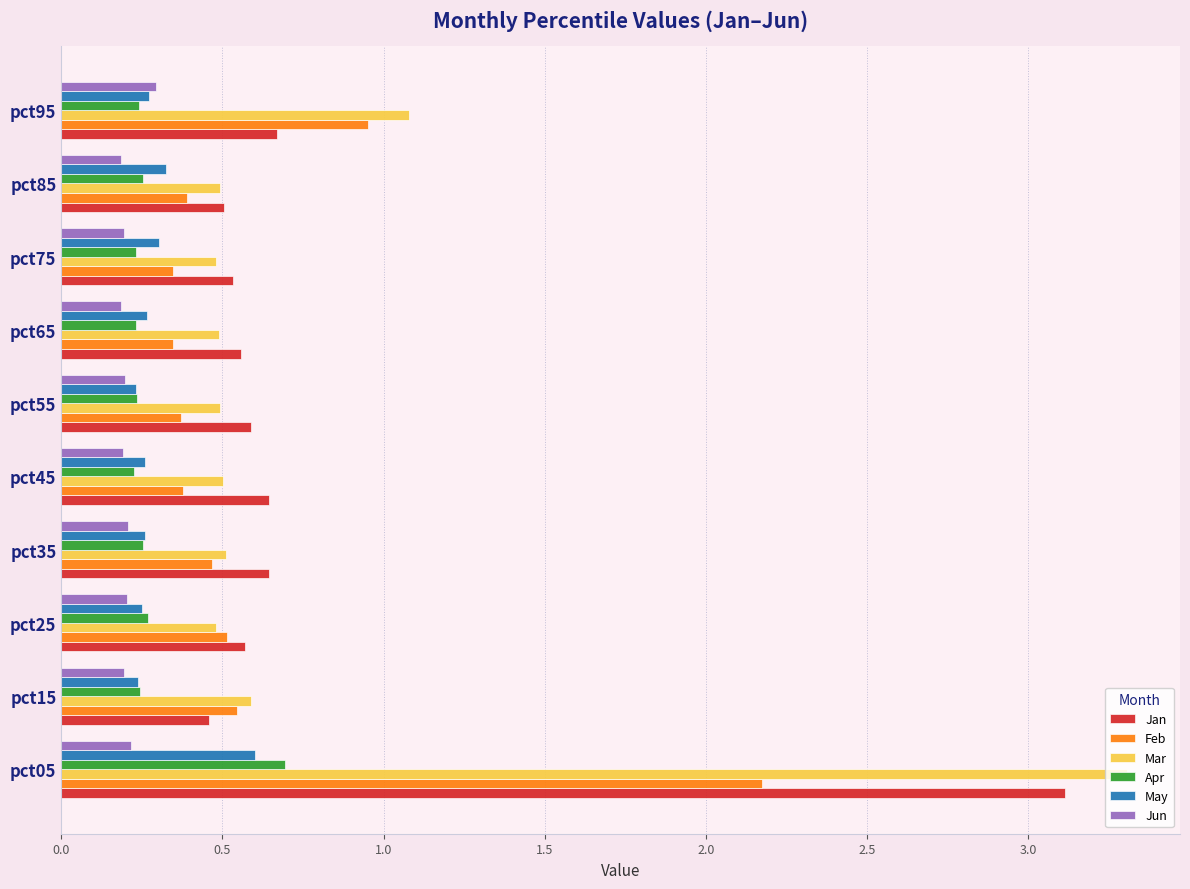

Where is Mar nearest to the value 1?

pct95